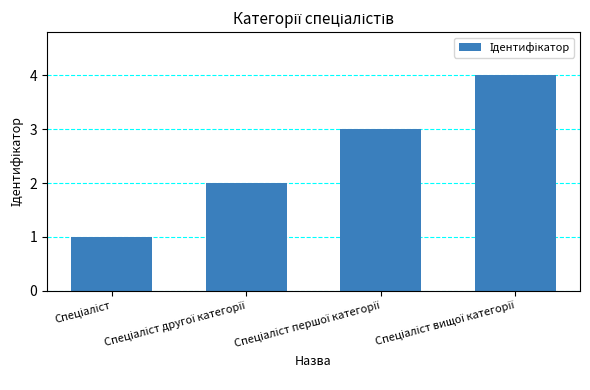

What is the maximum value shown in the chart?

4